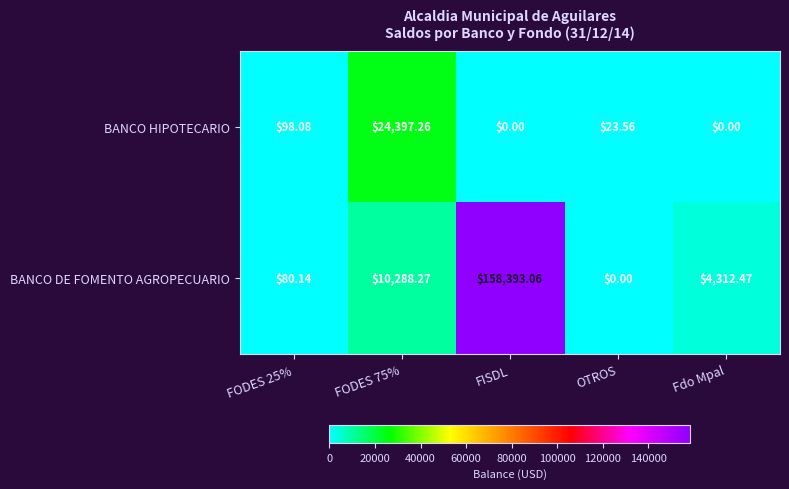

Which category has the highest value in the BANCO DE FOMENTO AGROPECUARIO series?

FISDL